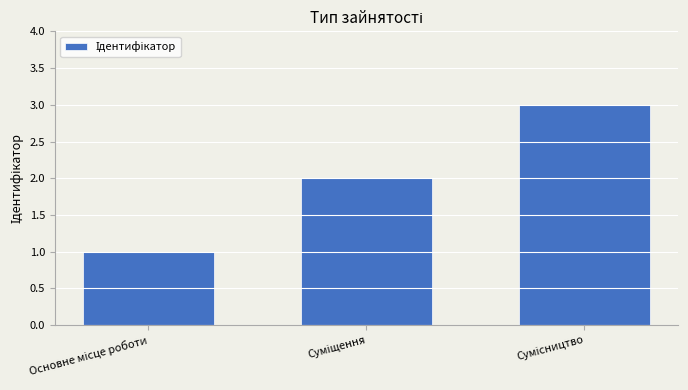

What is the sum of all values?

6